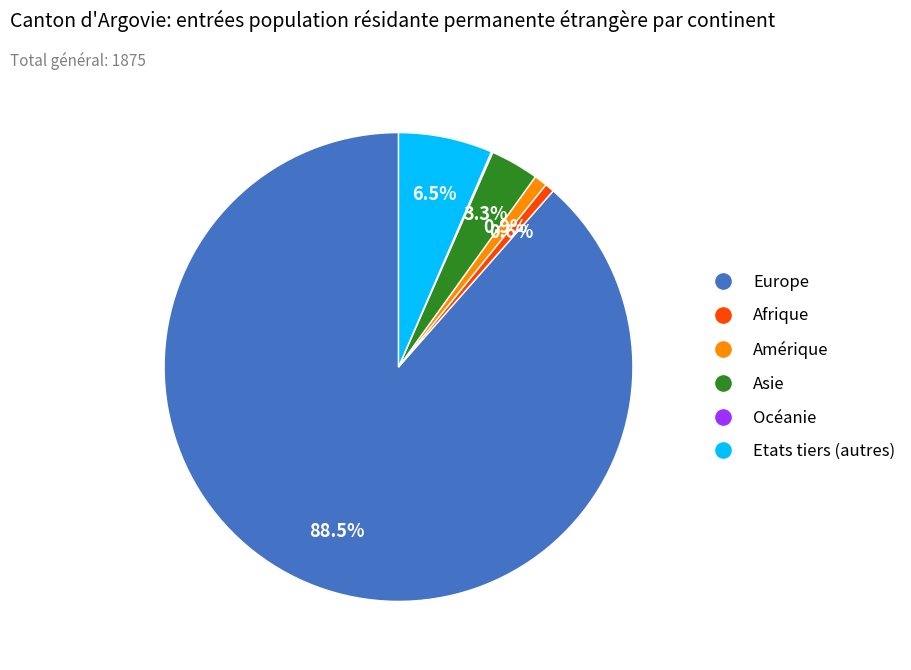

What percentage is NOT represented by Asie?

96.7%